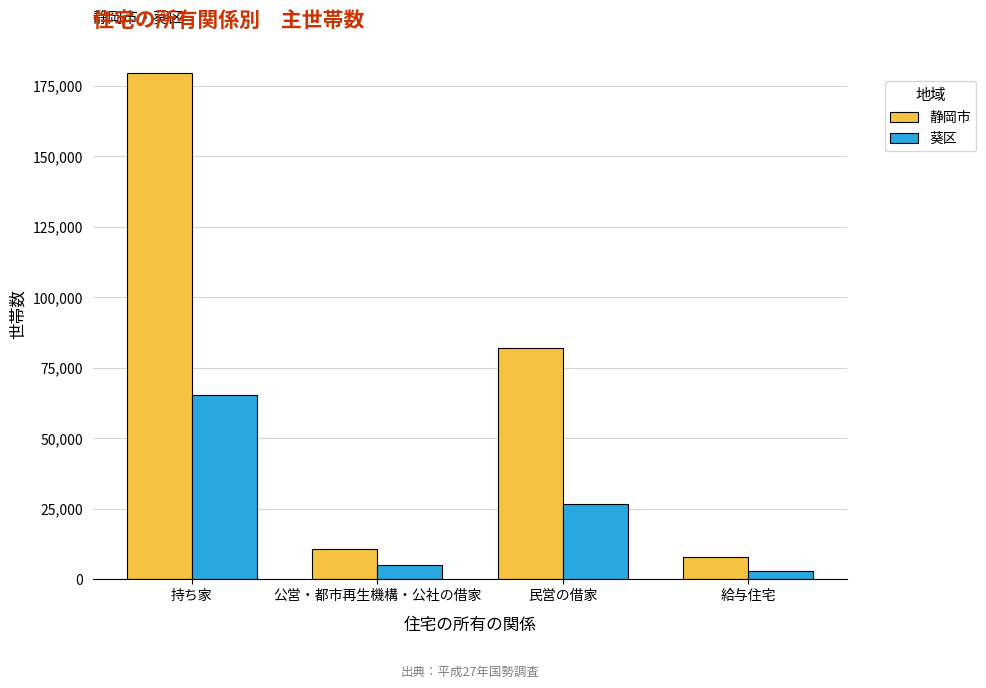

Which series changed the most between 民営の借家 and 給与住宅?

静岡市